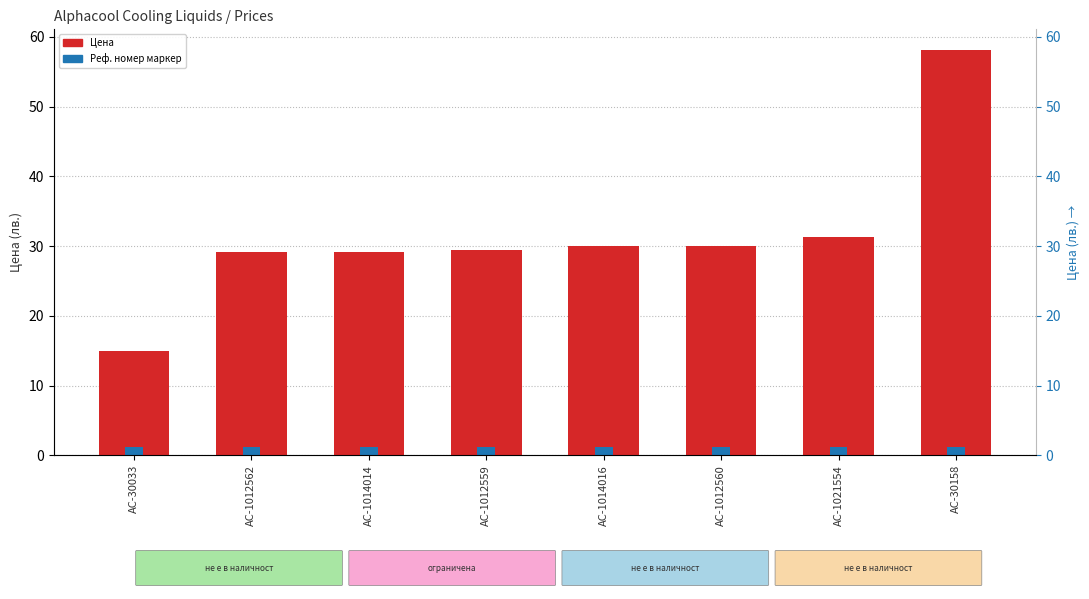

Is the value of Реф. номер маркер at AC-1021554 greater than the value of Цена at AC-1014016?

No